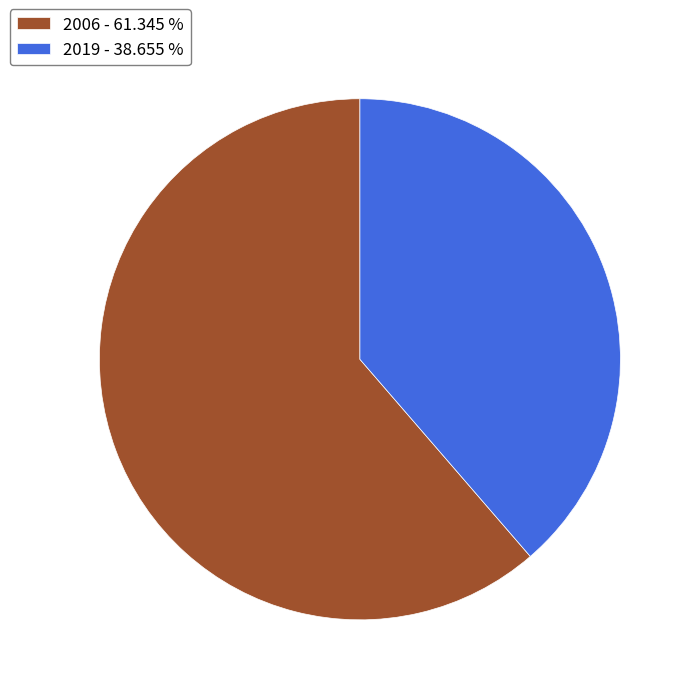

Do 2006 - 61.345 % and 2019 - 38.655 % together represent more than half of the pie?

Yes